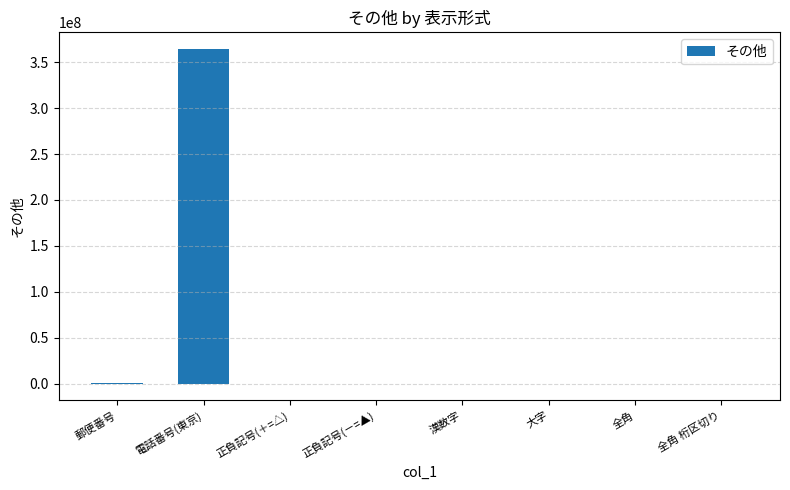

True or false: the data shows 637790236 at 電話番号(東京).

False